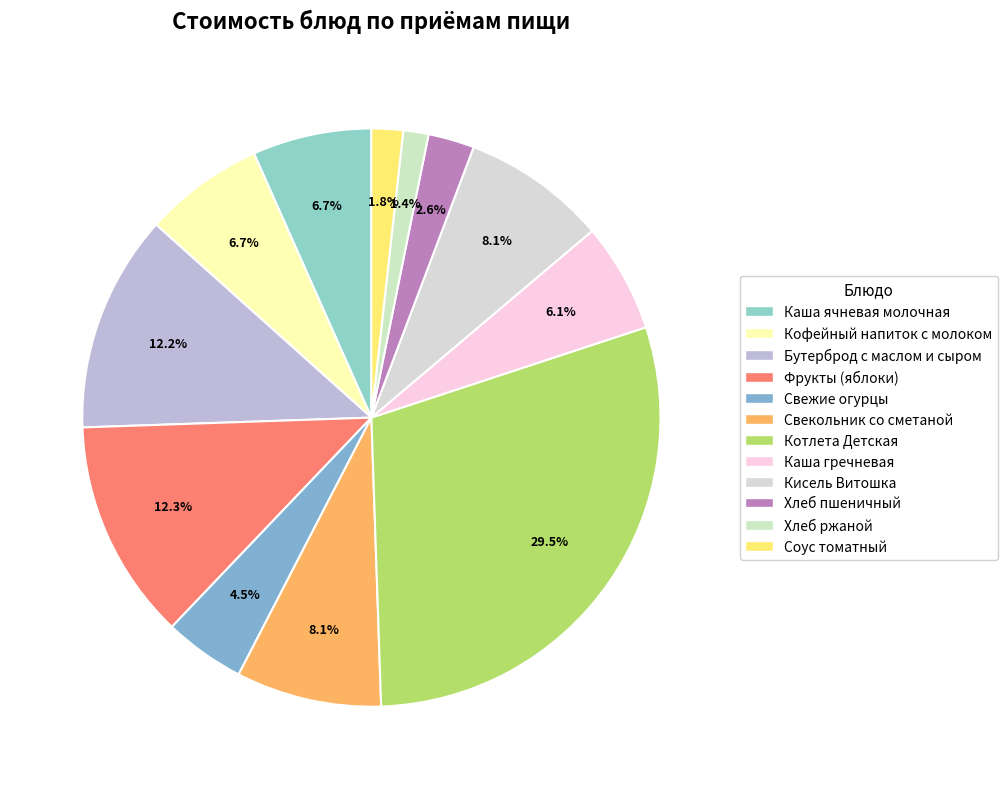

To the nearest percent, what is the average slice percentage?

8%